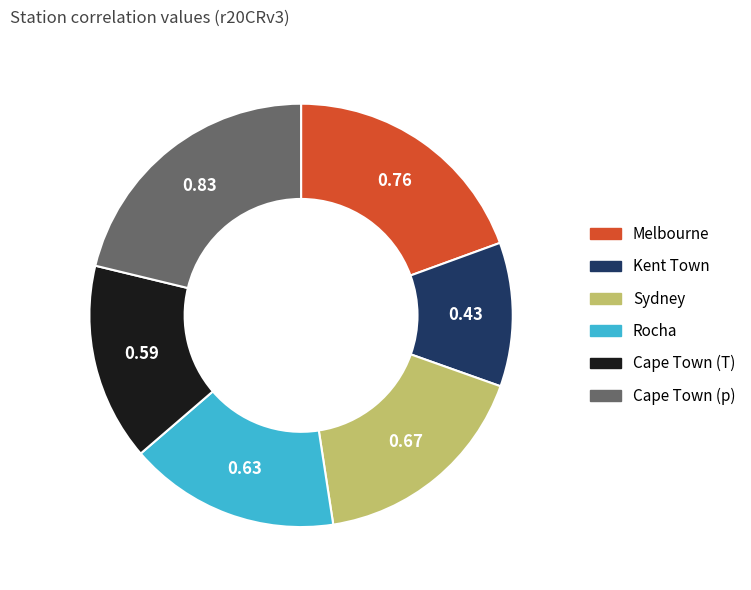

How many slices are in this pie chart?

6